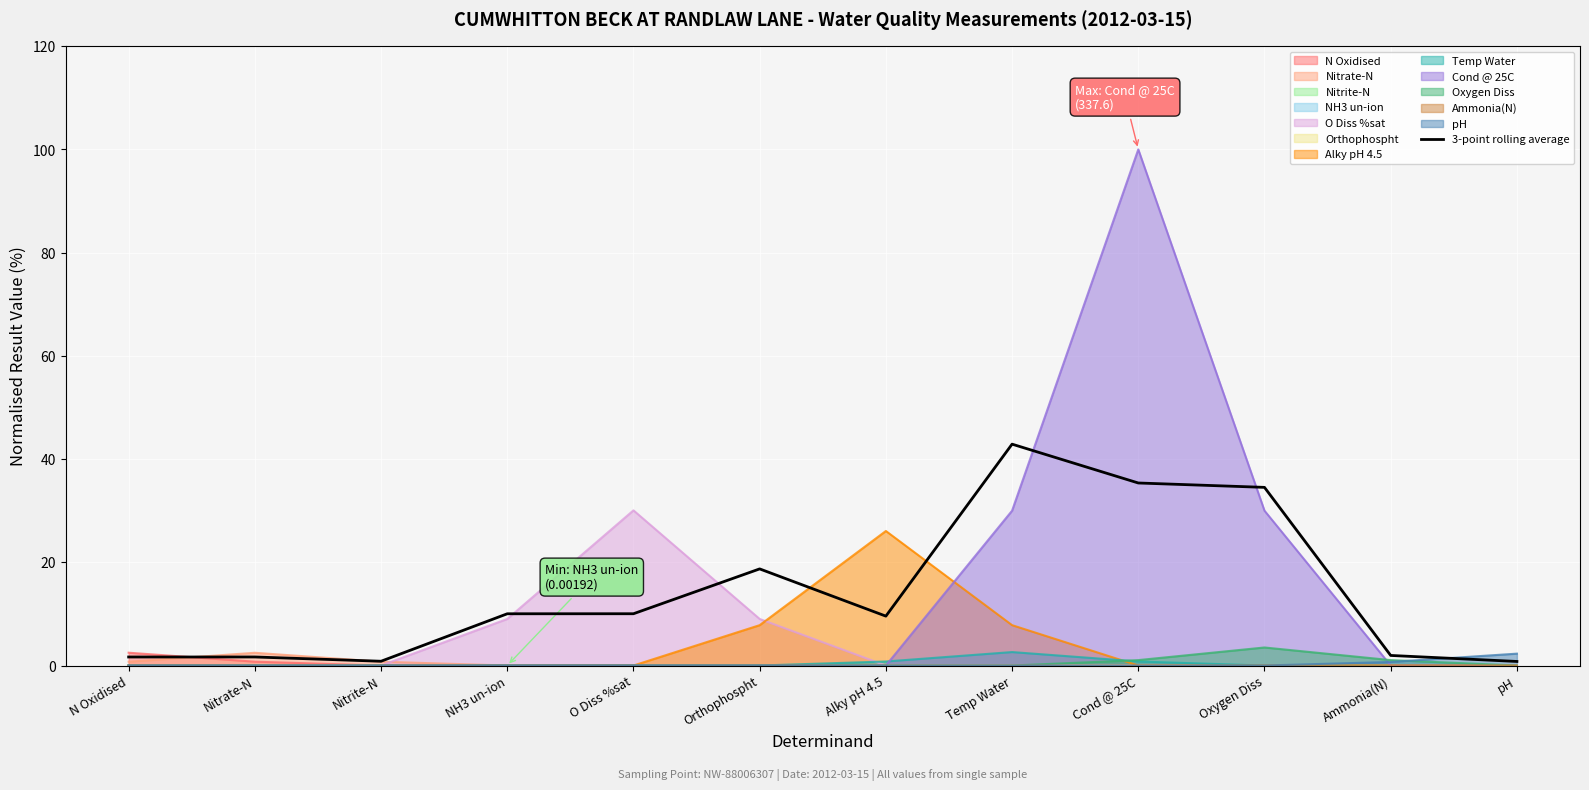

List the labels in order of value, largest first.

Temp Water, Cond @ 25C, Oxygen Diss, Orthophospht, O Diss %sat, NH3 un-ion, Alky pH 4.5, Ammonia(N), Nitrate-N, N Oxidised, Nitrite-N, pH